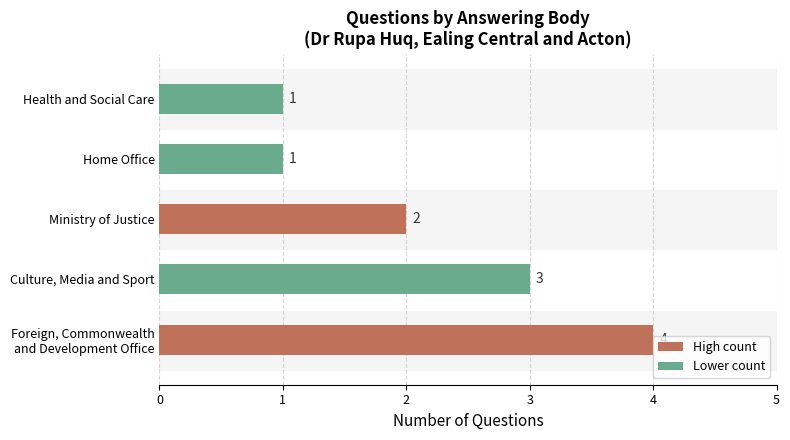

What is the ratio of the value at Ministry of Justice to the value at Health and Social Care?

2.0